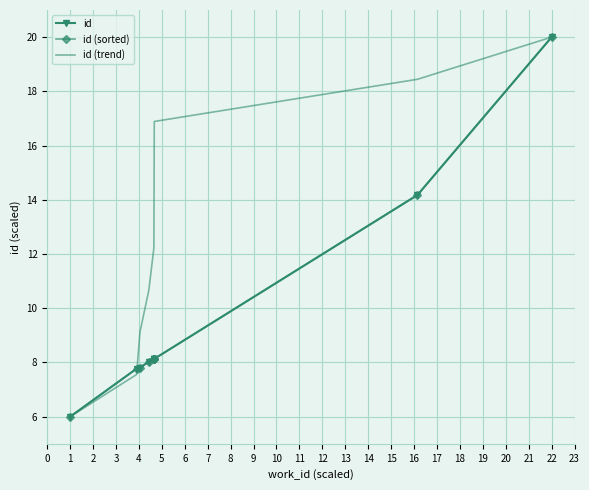

What is the value of the id point at the 9th from the left?

14.2